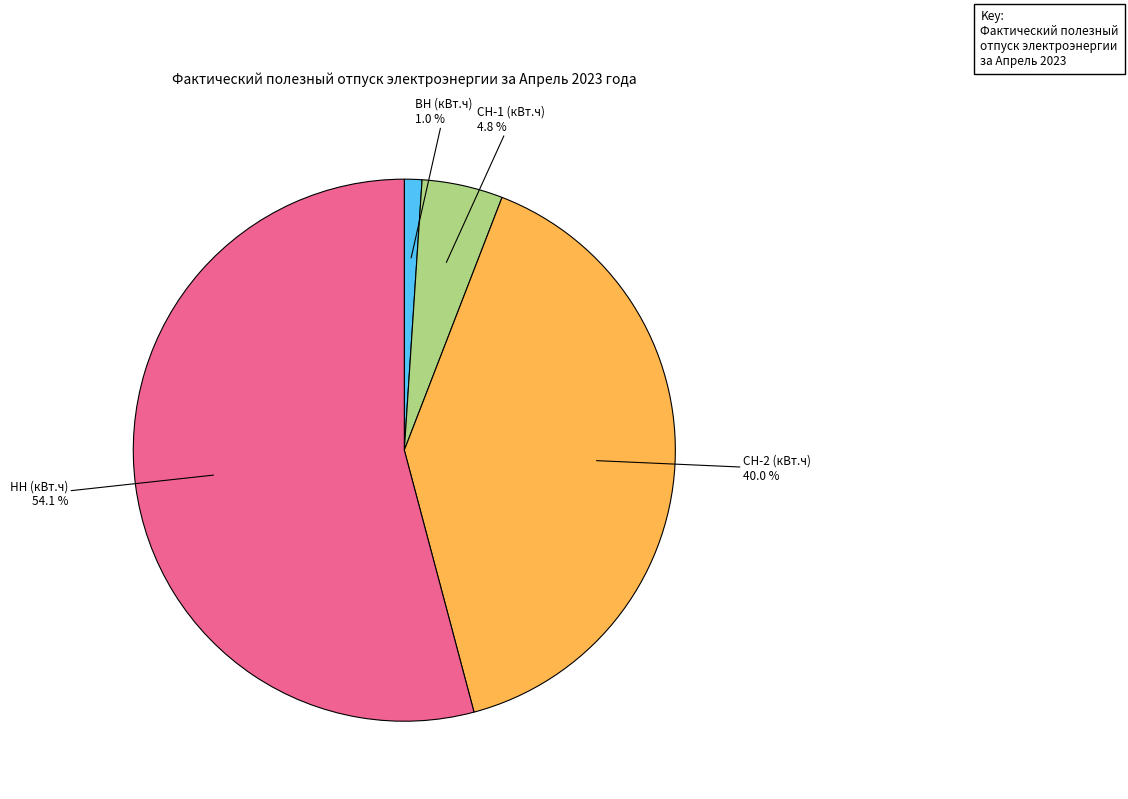

Is there a majority slice in this chart?

Yes